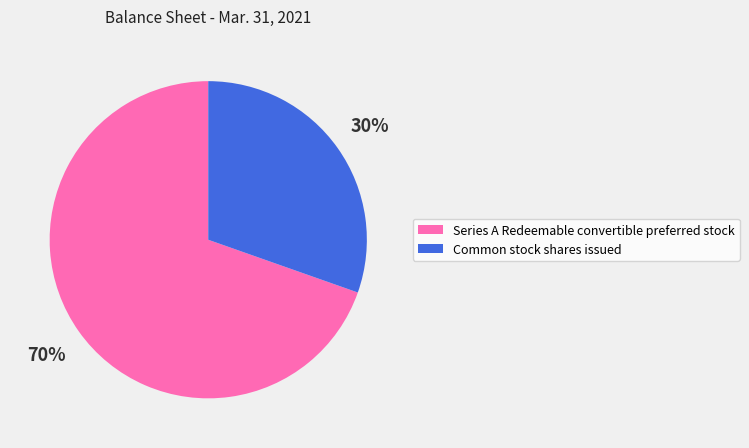

To the nearest percent, what is the combined percentage of Common stock shares issued and Series A Redeemable convertible preferred stock?

100%